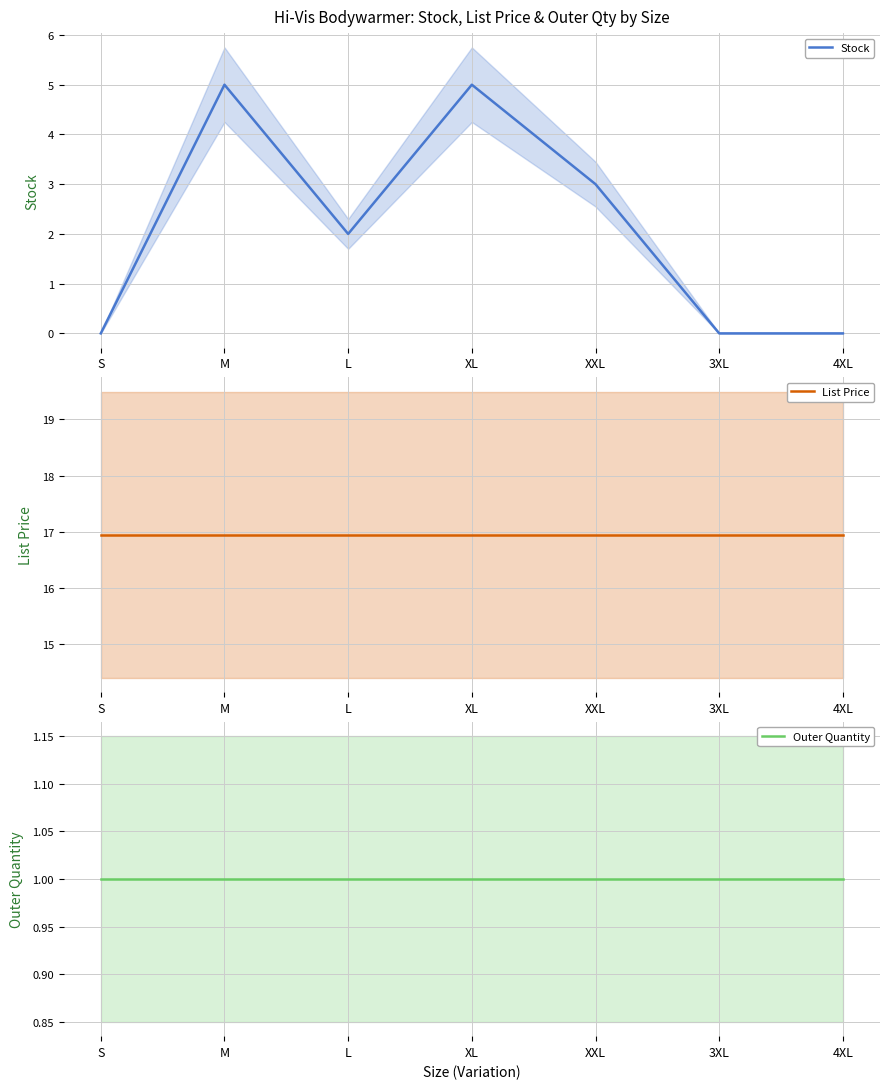

Which category has the lowest value in the List Price series?

S